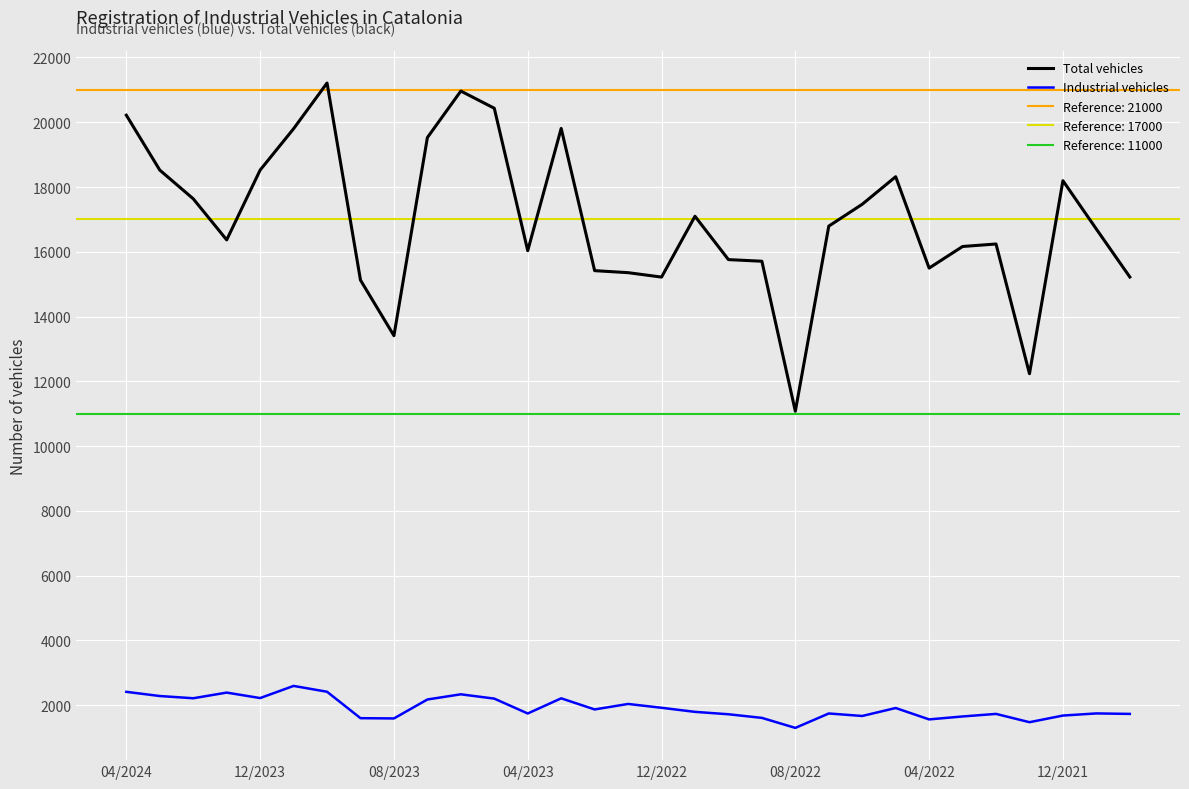

What is the lowest value of the Total vehicles series?

11078